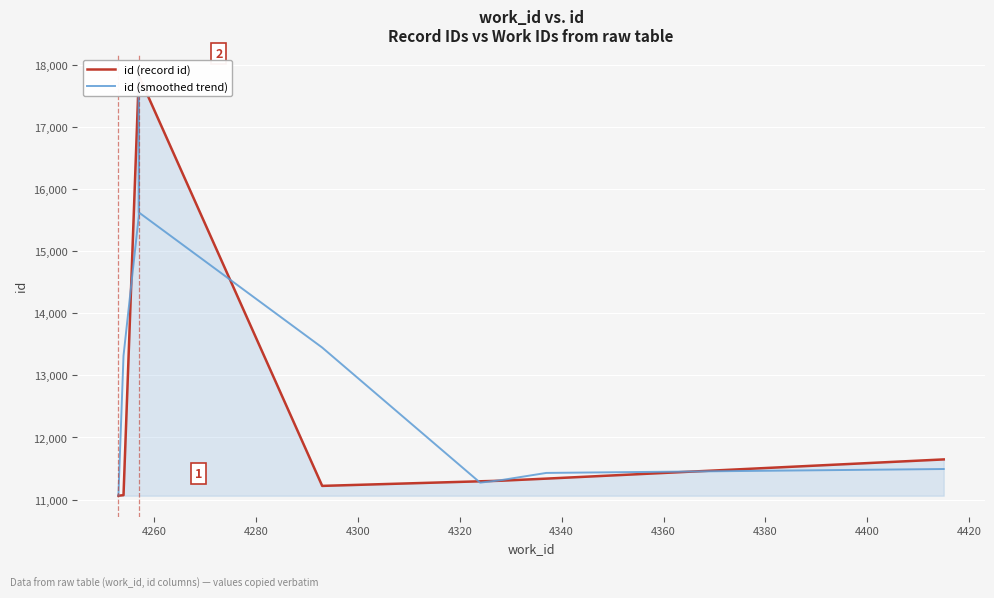

What is the spread (max minus min) of values at 4360?

21.7